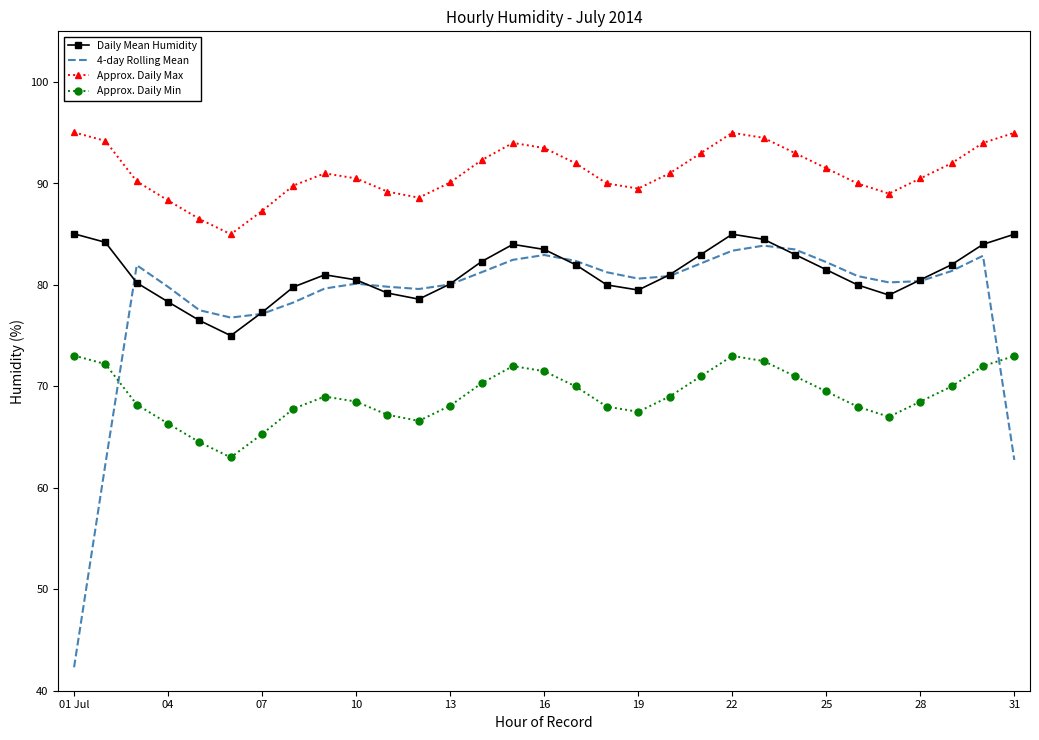

What is the lowest value of the 4-day Rolling Mean series?

42.3